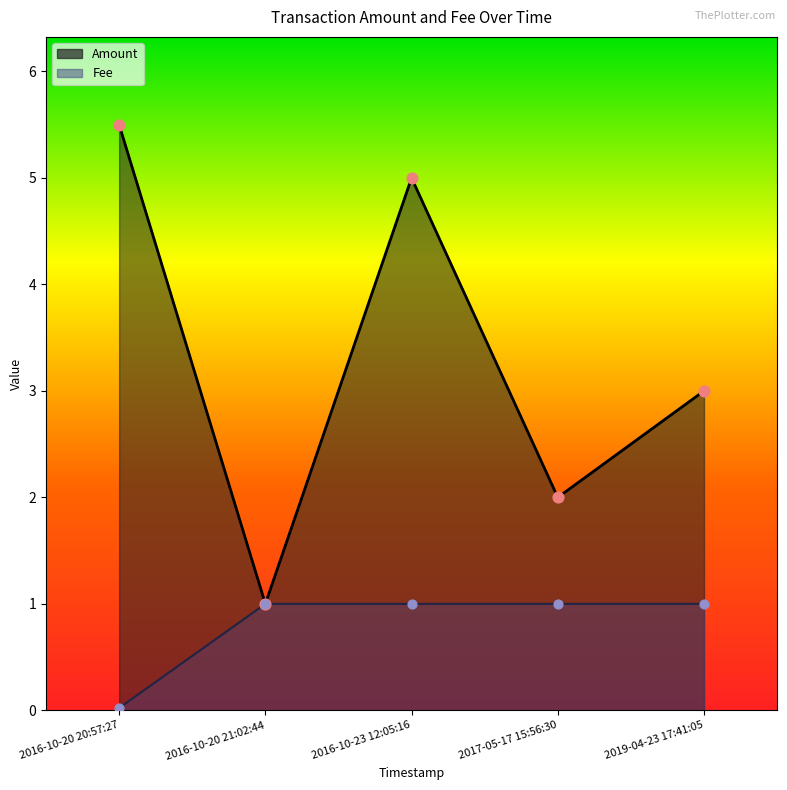

Which series has the largest total across all categories?

Amount